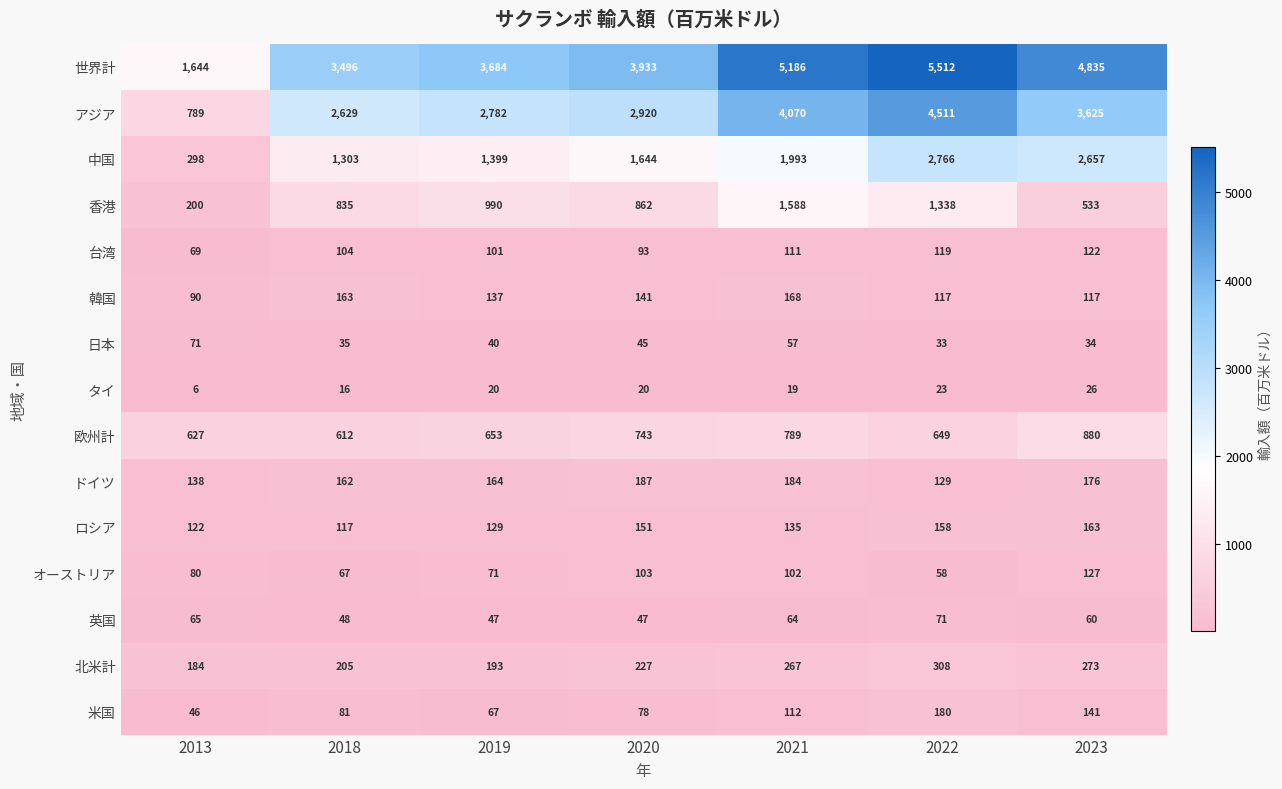

At which category does the chart reach its peak across all series?

2022